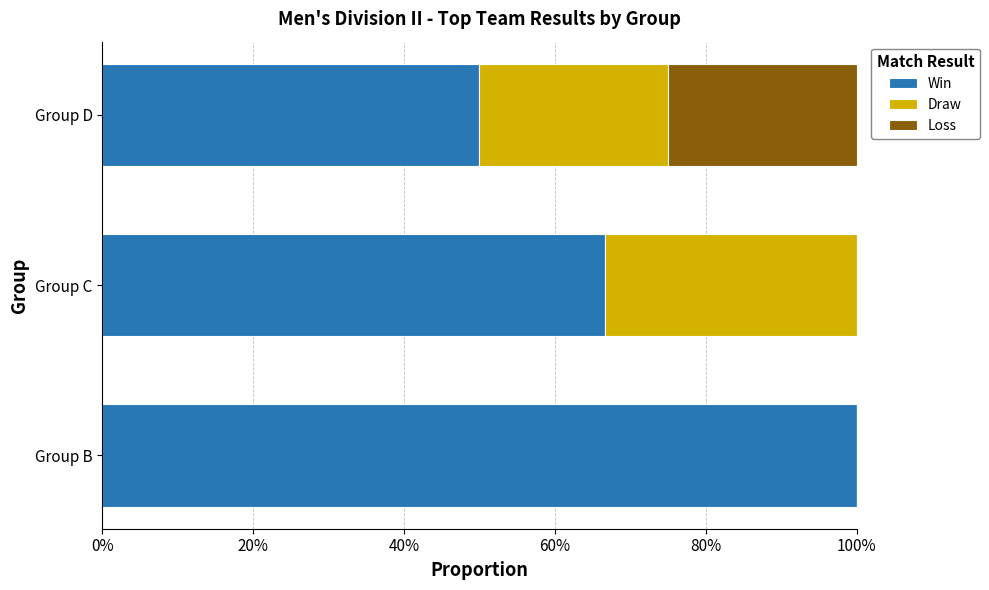

List the series in order of their peak value, highest first.

Win, Draw, Loss